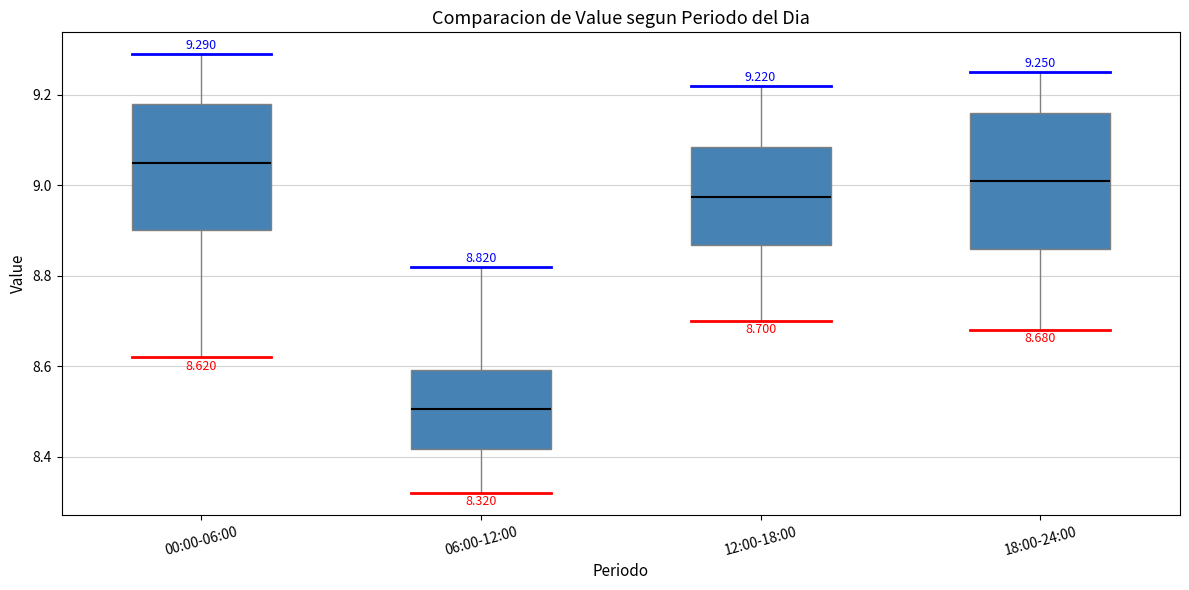

Which box has the highest median line?

00:00-06:00